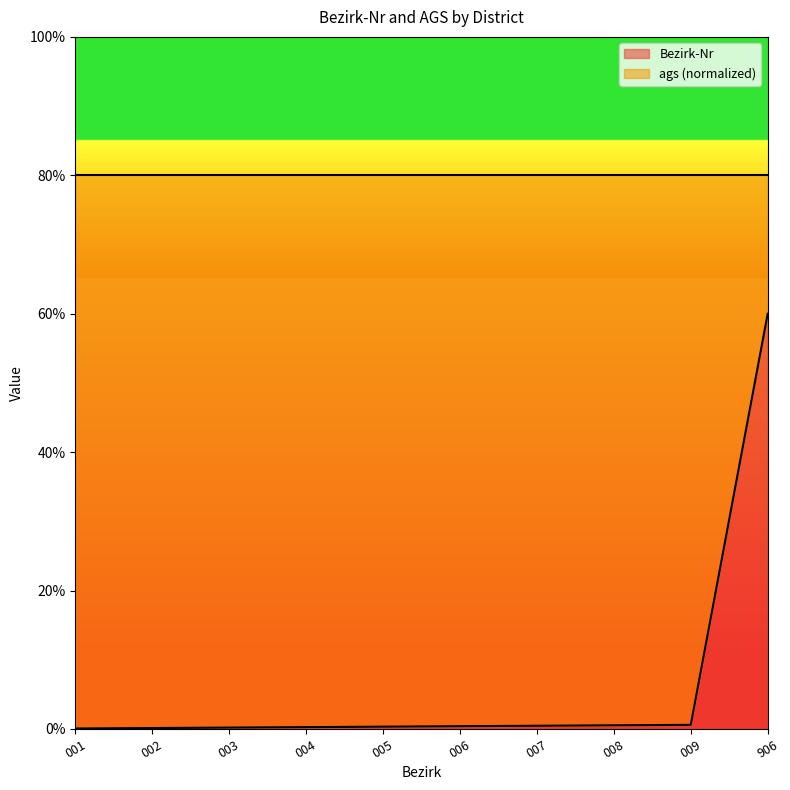

Which category has the highest value in the Bezirk-Nr series?

906